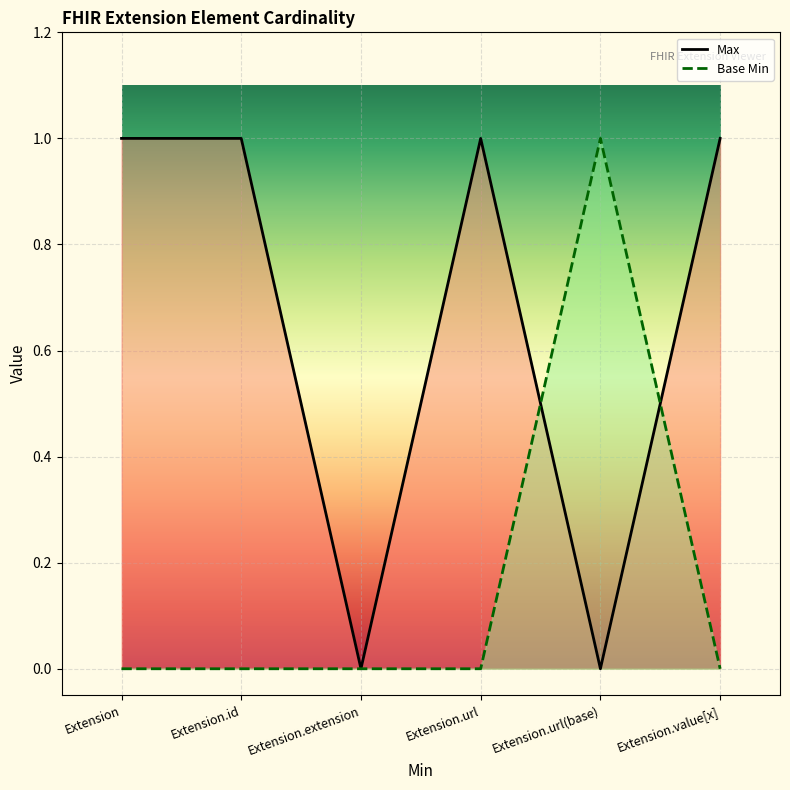

Which category has the lowest value in the Base Min series?

Extension